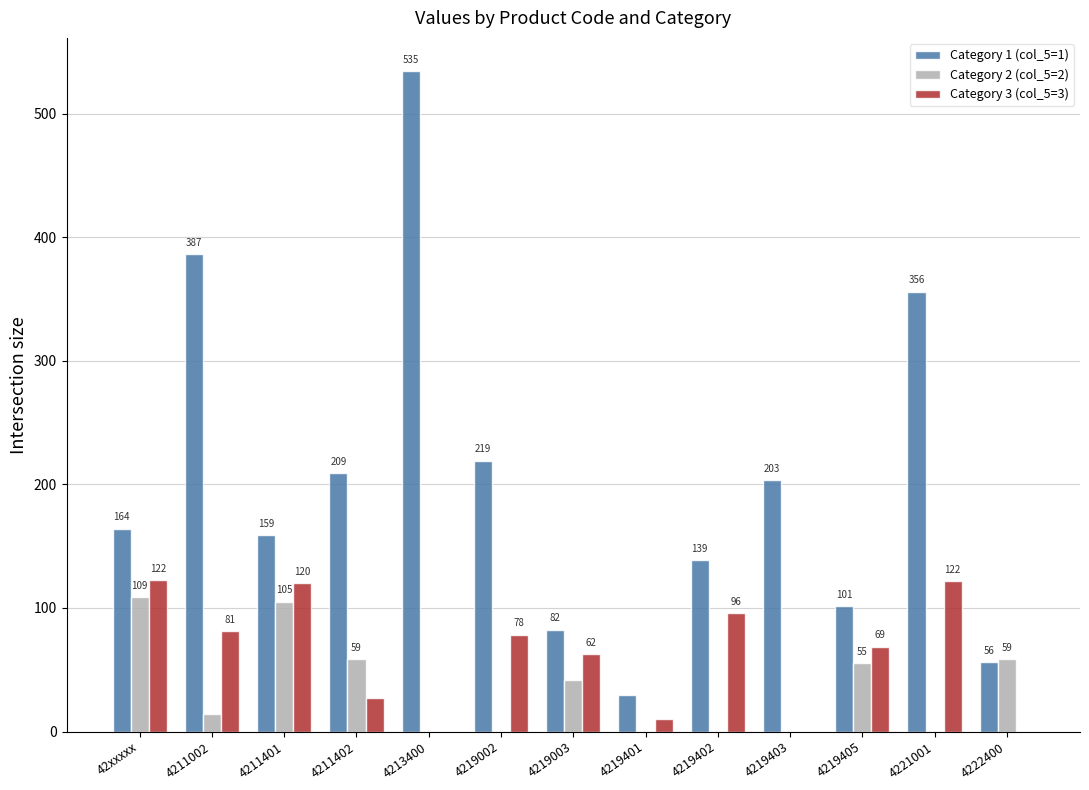

What is the maximum value shown in the chart?

534.8